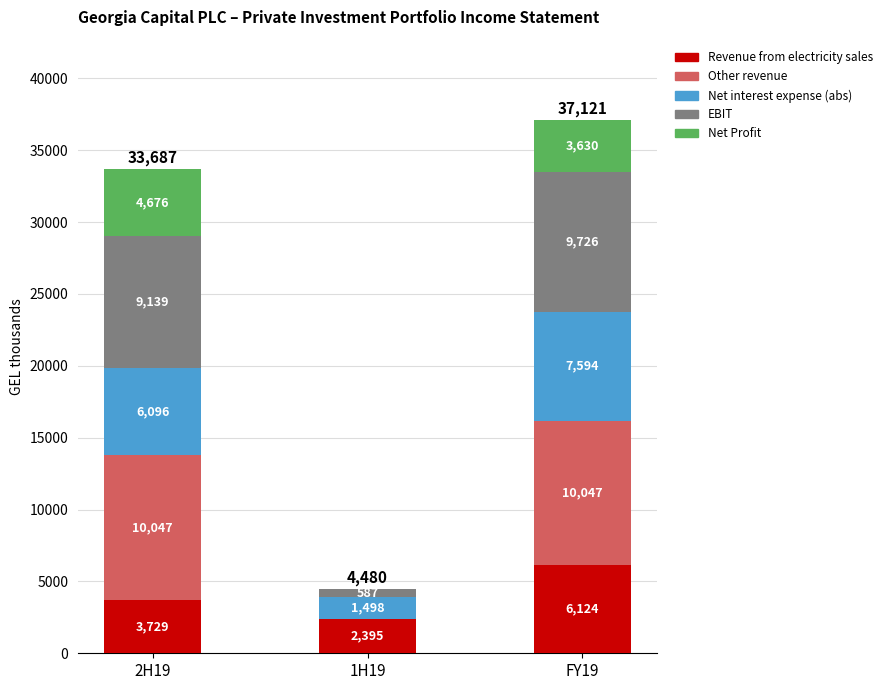

Where is Revenue from electricity sales nearest to the value 4259?

2H19